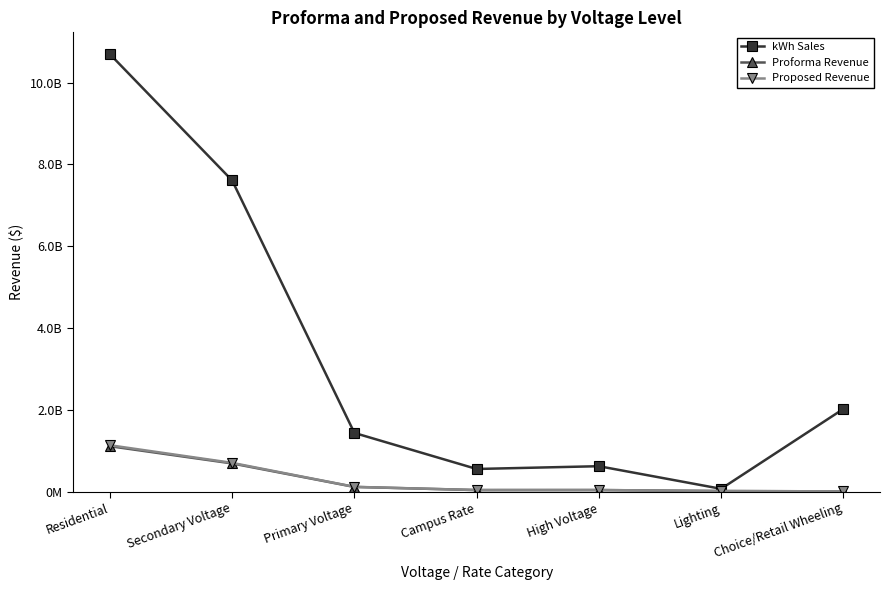

Which category has the highest value across all series?

Residential